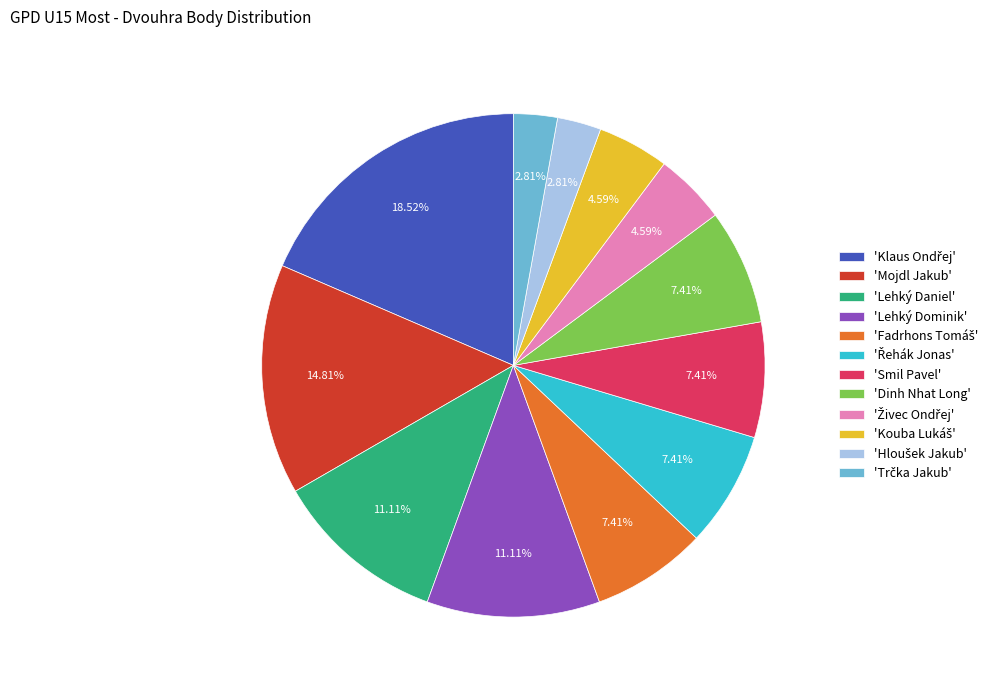

Does any single category account for the majority?

No